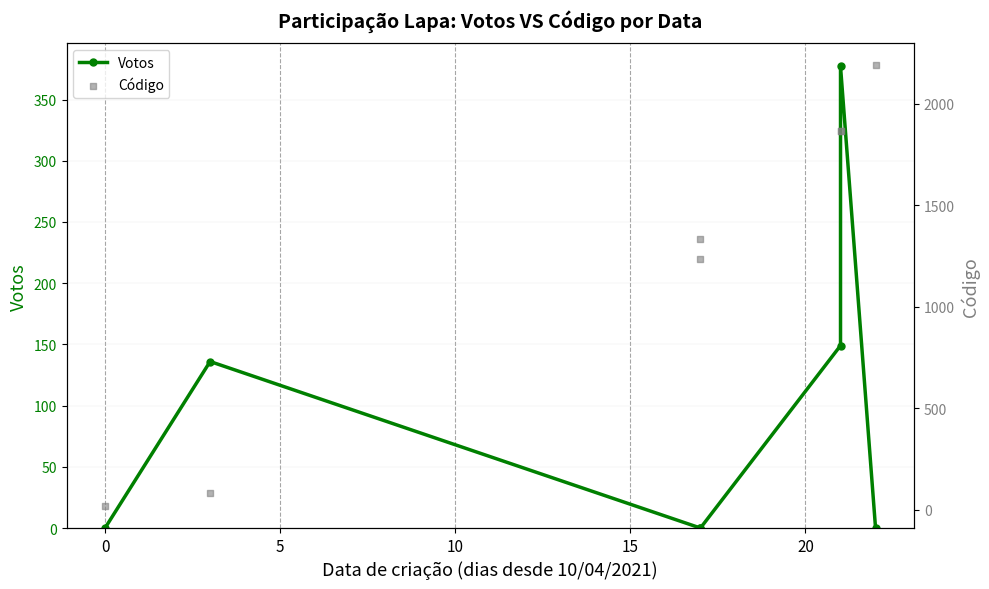

At how many categories does at least one series exceed 651?

5